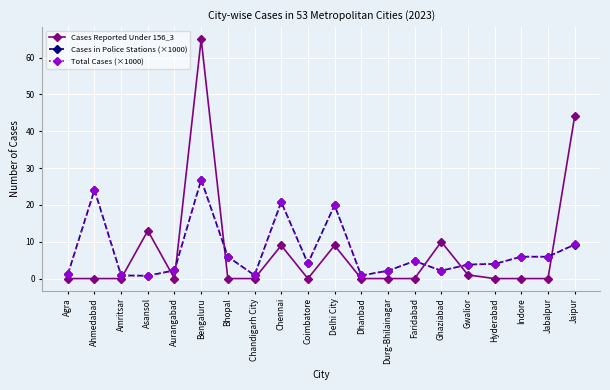

What is the maximum value for Cases in Police Stations (×1000)?

26.8